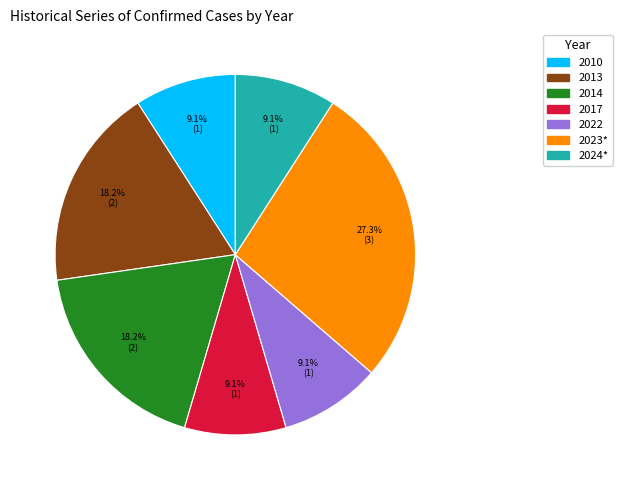

How many segments does this pie chart have?

7